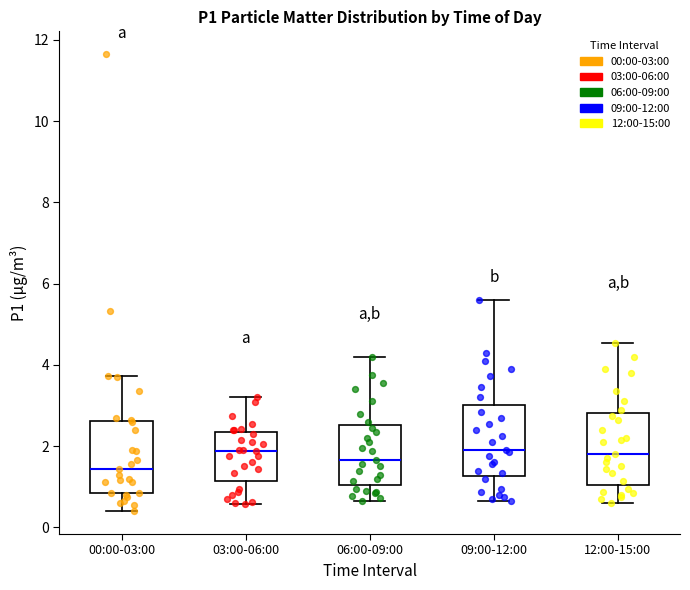

Reading left to right, read every box against the y-axis: the position of its median line, the range the box covers, and the ends of its whiskers. The values are not printed on the chart, so give them approximately, as read against the axis.

00:00-03:00: median 1.4, box 0.8 to 2.6, whiskers 0.4 to 3.8
03:00-06:00: median 1.8, box 1.2 to 2.4, whiskers 0.6 to 3.2
06:00-09:00: median 1.6, box 1.0 to 2.6, whiskers 0.6 to 4.2
09:00-12:00: median 2.0, box 1.2 to 3.0, whiskers 0.6 to 5.6
12:00-15:00: median 1.8, box 1.0 to 2.8, whiskers 0.6 to 4.6